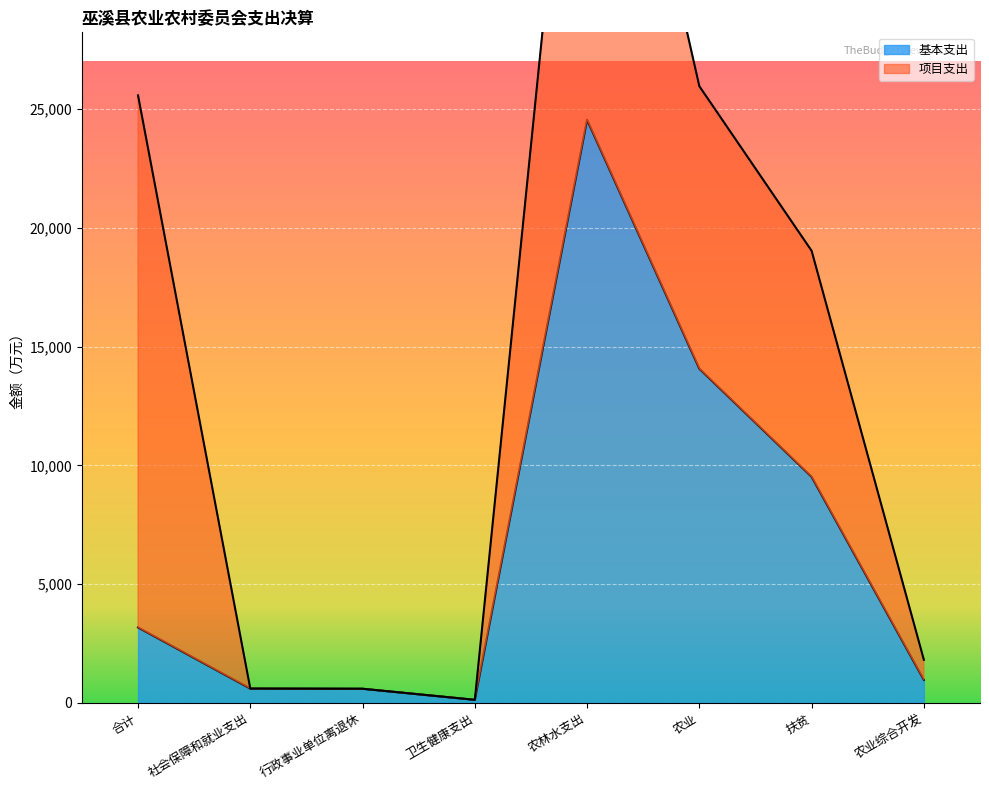

True or false: the data has more than 2 interior local peaks.

False